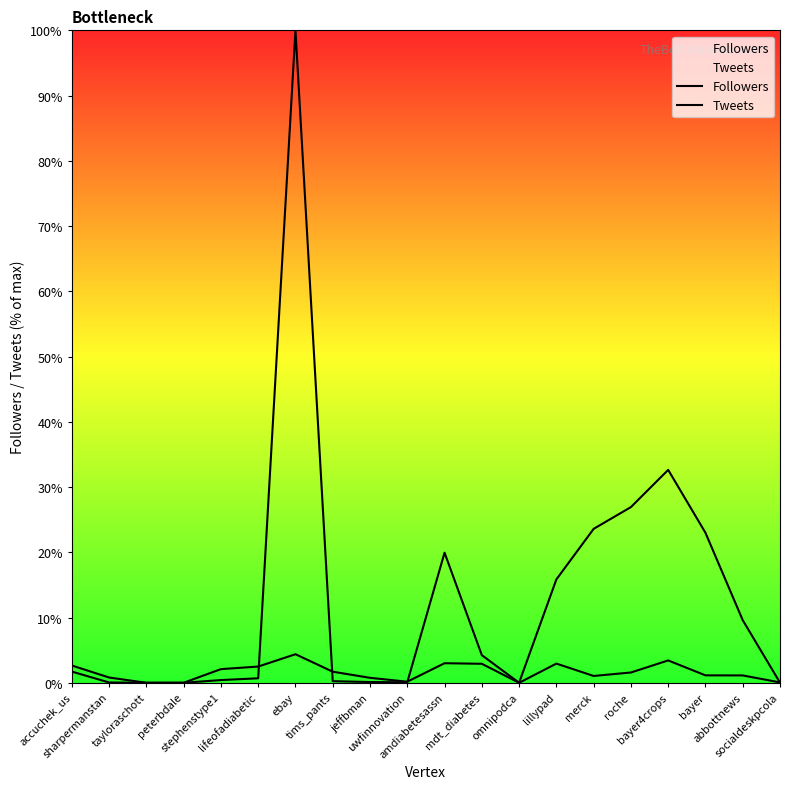

Is the value of Tweets at bayer4crops greater than the value of Followers at lifeofadiabetic?

Yes